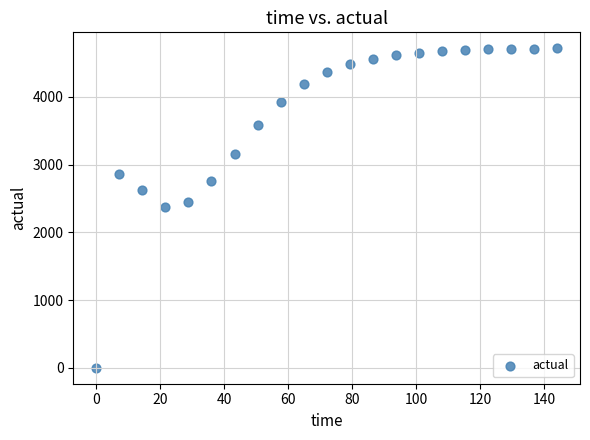

What is the range of X values (max minus min)?

144.0